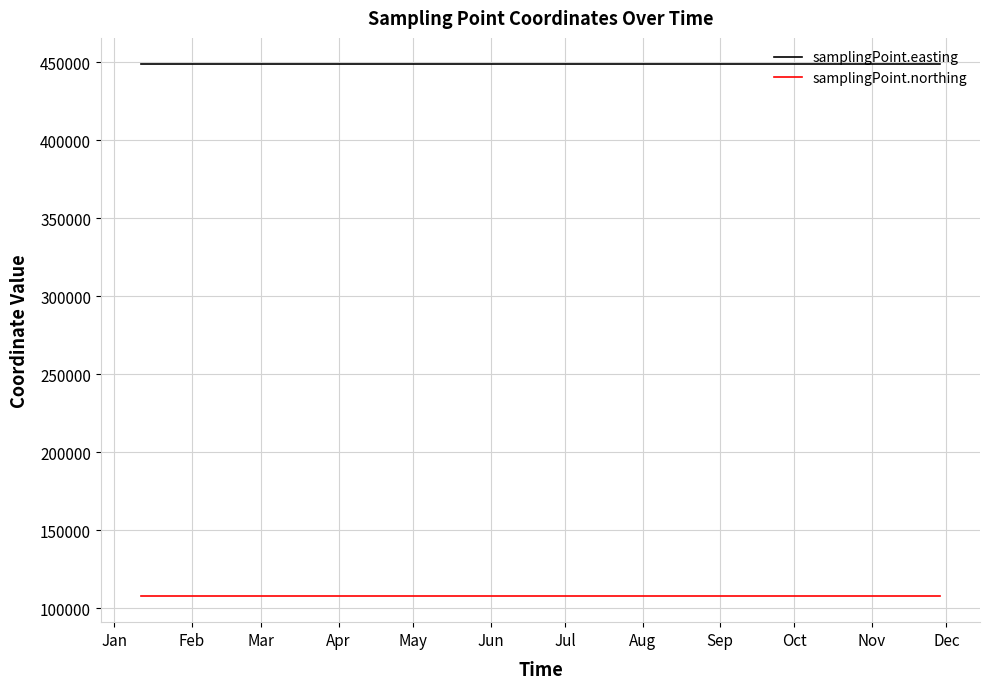

Does the chart have visible grid lines?

Yes